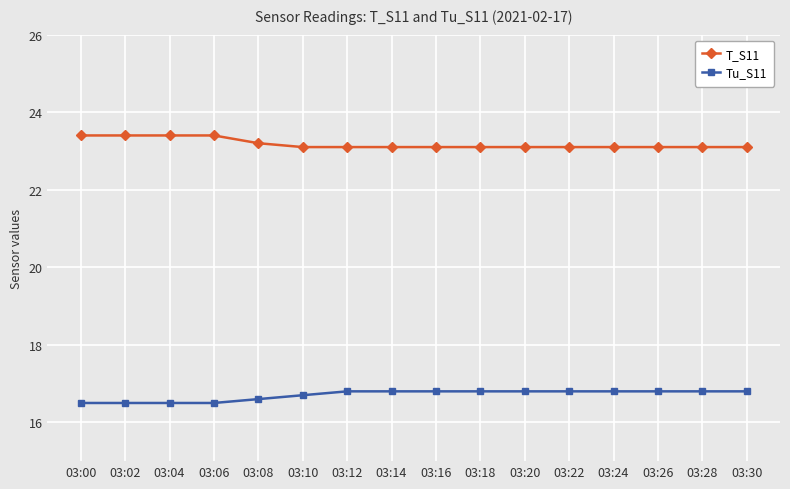

Reading left to right, extract all data points from this chart.

T_S11: 23.4	23.4	23.4	23.4	23.2	23.1	23.1	23.1	23.1	23.1	23.1	23.1	23.1	23.1	23.1	23.1
Tu_S11: 16.5	16.5	16.5	16.5	16.6	16.7	16.8	16.8	16.8	16.8	16.8	16.8	16.8	16.8	16.8	16.8